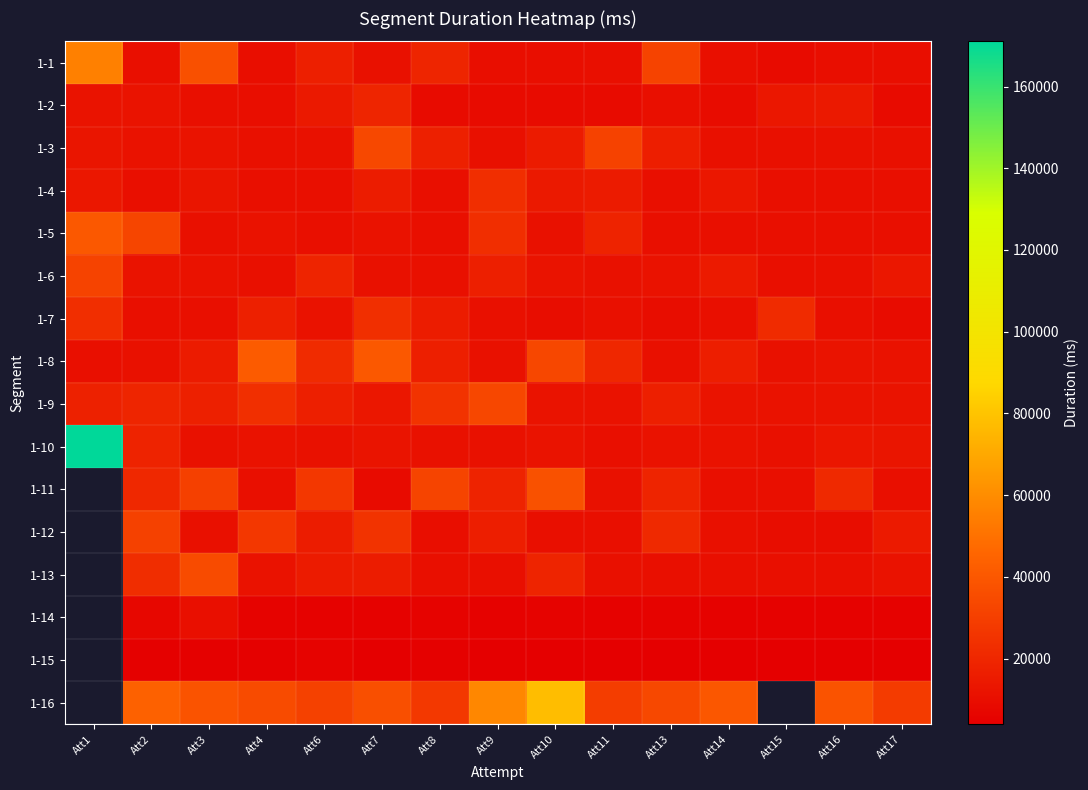

Read the 1-4 value at Att6.

10266.0